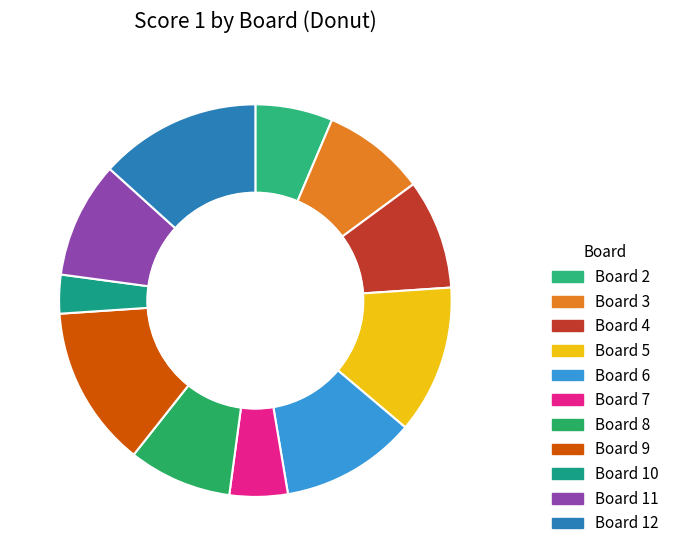

Count the number of slices in the pie.

11